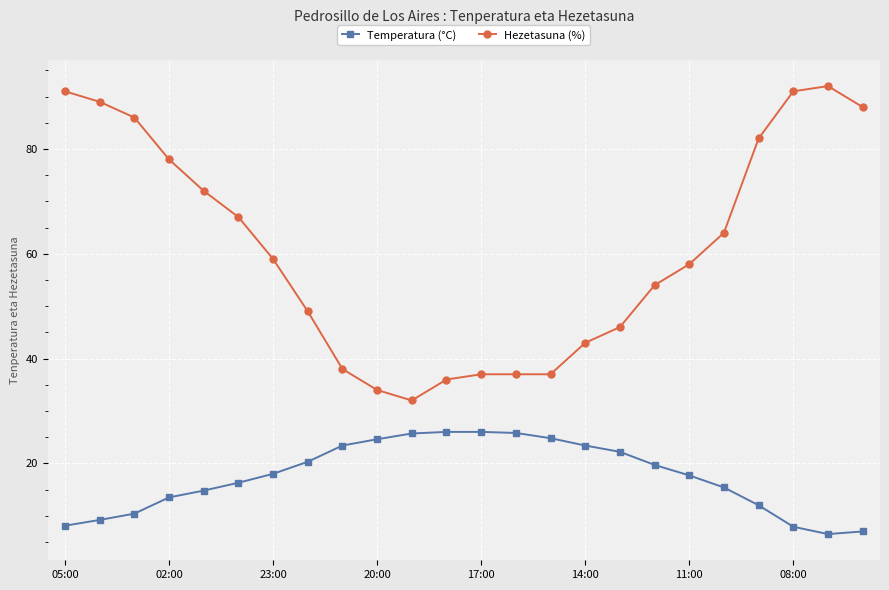

Which series has the widest spread of values?

Hezetasuna (%)